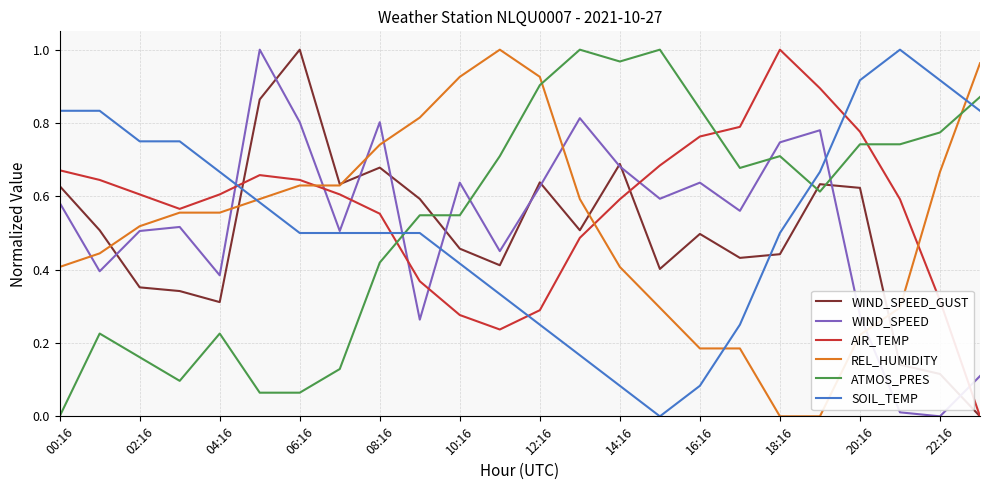

Which series has the largest total across all categories?

AIR_TEMP